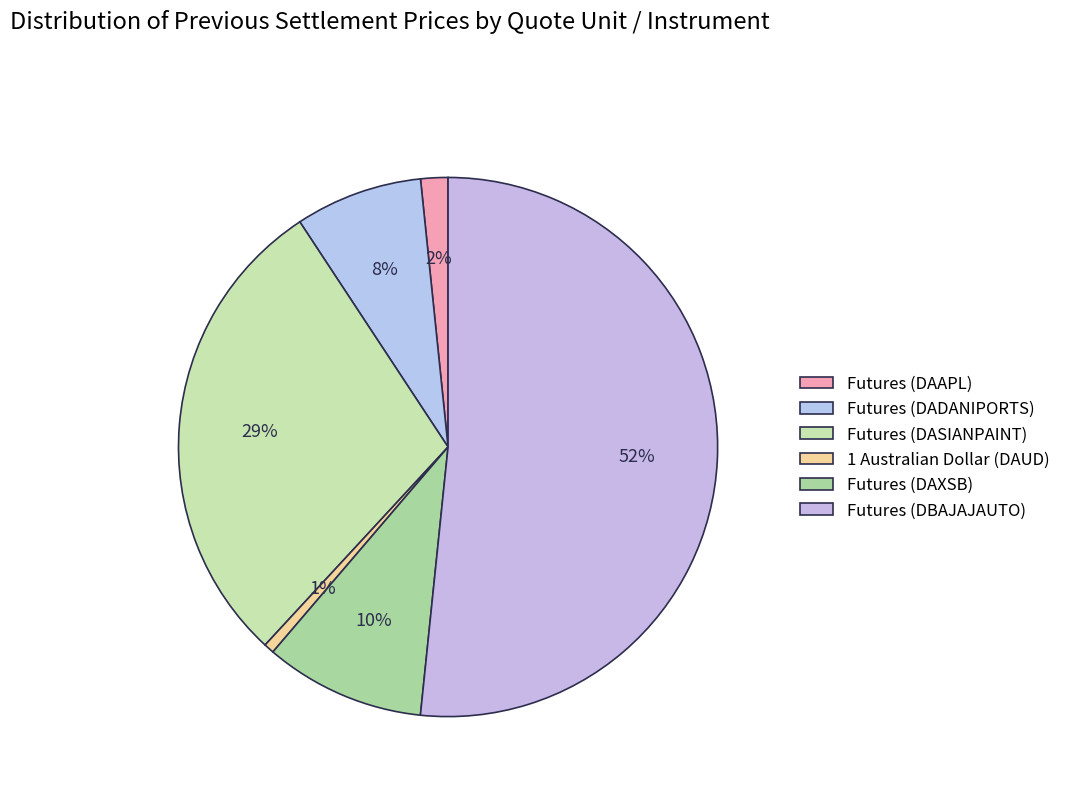

How many slices are in this pie chart?

6